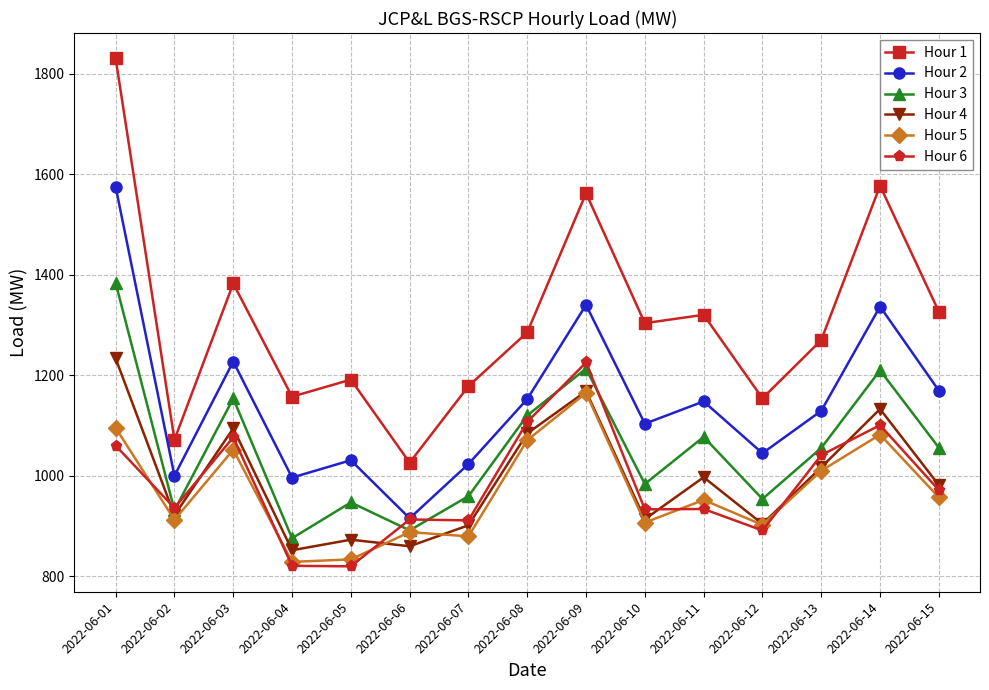

At which label does Hour 5 first exceed 951?

2022-06-01